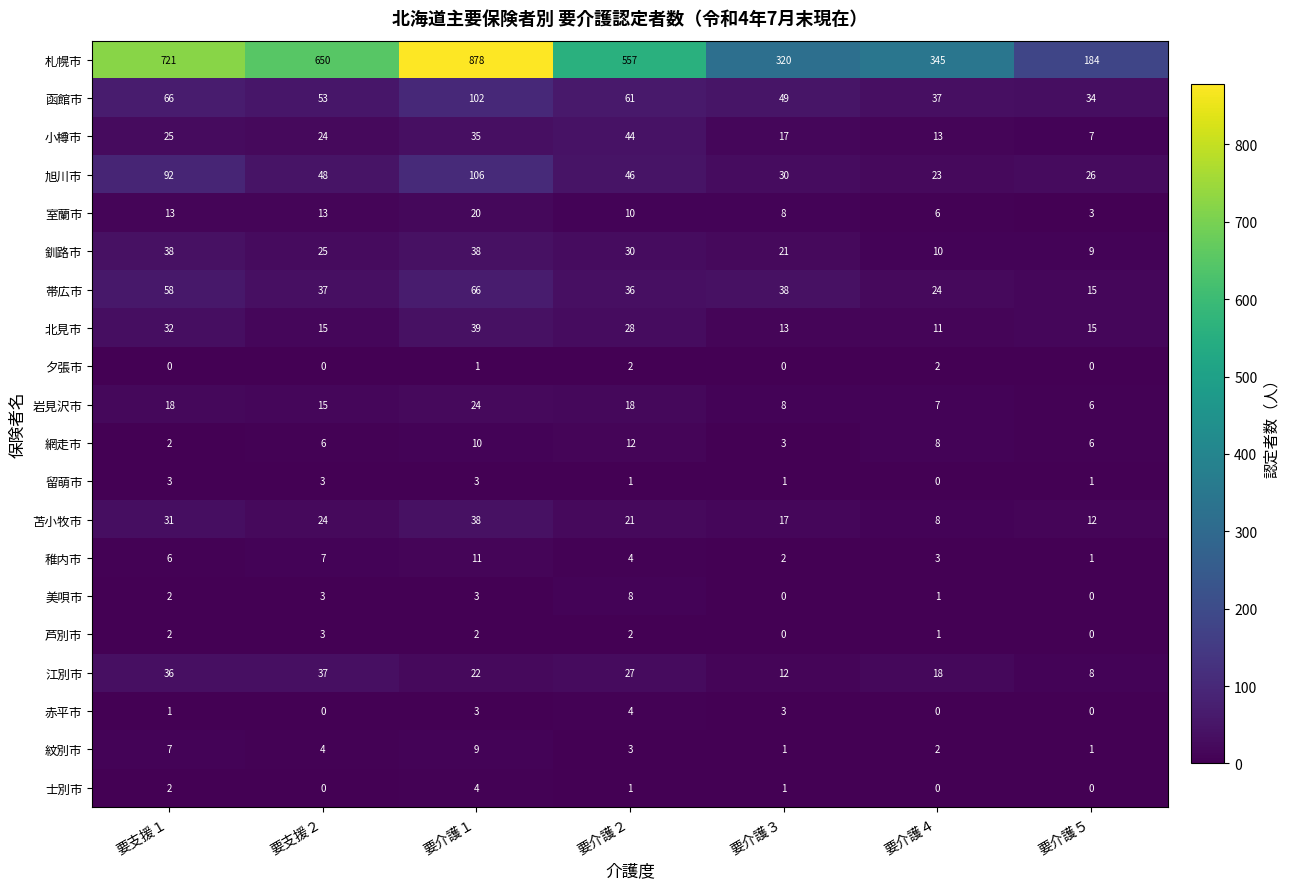

Where does the 岩見沢市 series first go above 15?

要支援１